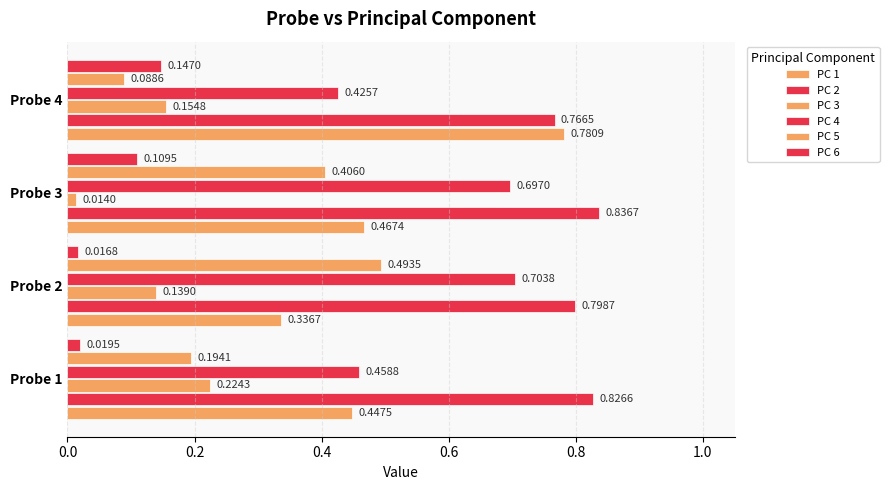

What is the difference between the maximum and minimum values in the PC 3 series?

0.2